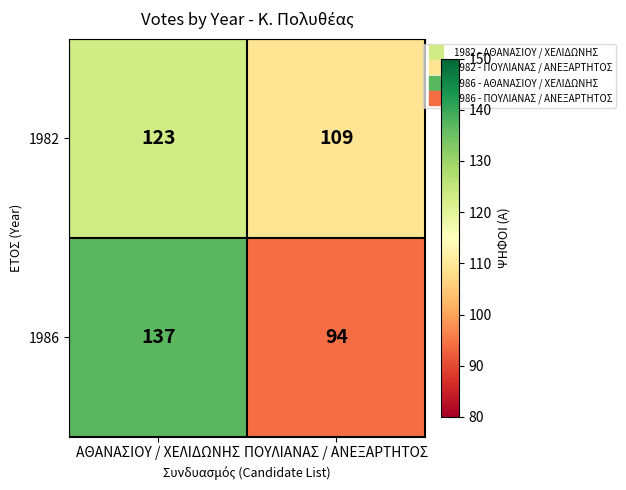

Which series changed the most between ΑΘΑΝΑΣΙΟΥ / ΧΕΛΙΔΩΝΗΣ and ΠΟΥΛΙΑΝΑΣ / ΑΝΕΞΑΡΤΗΤΟΣ?

1986